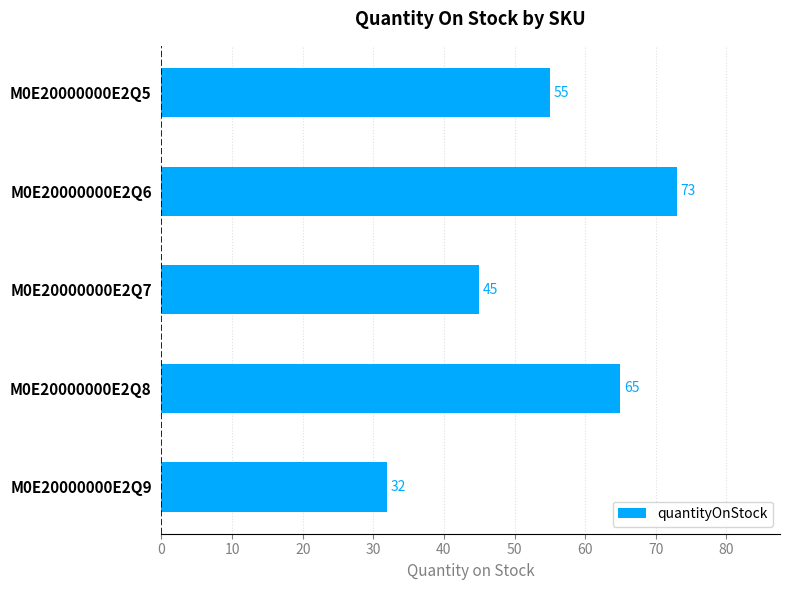

Are the bars horizontal?

Yes